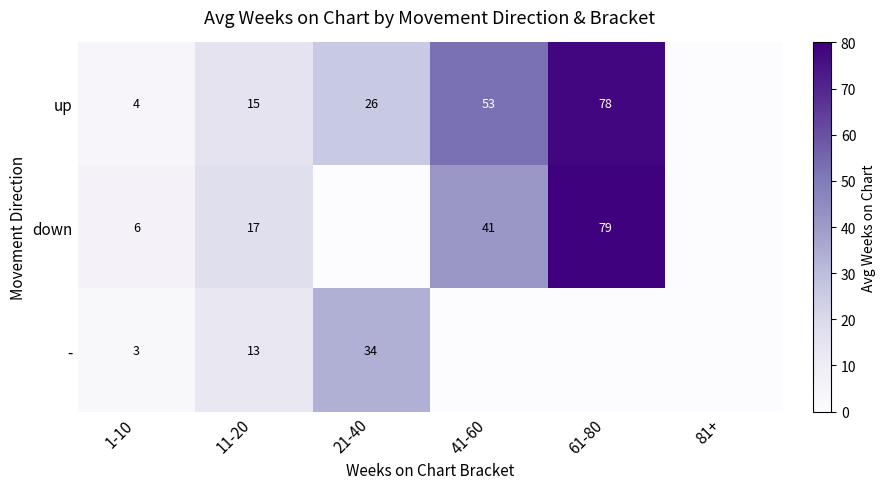

What is the total value across all series at 1-10?

13